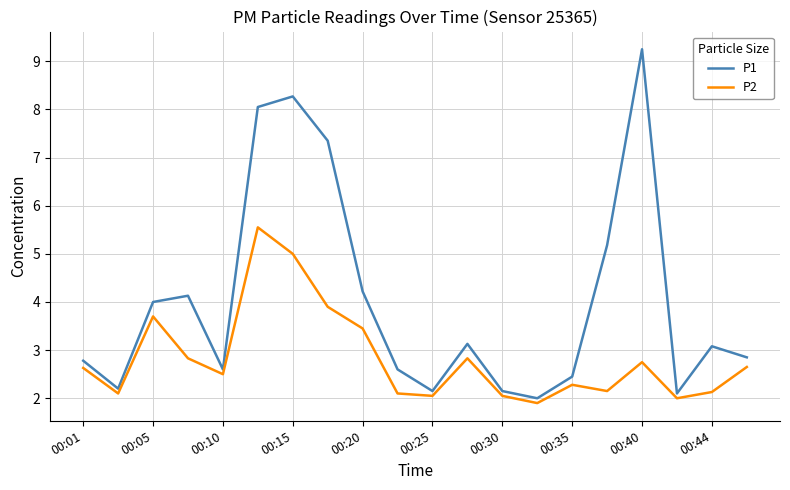

Which series has the largest range (max minus min)?

P1